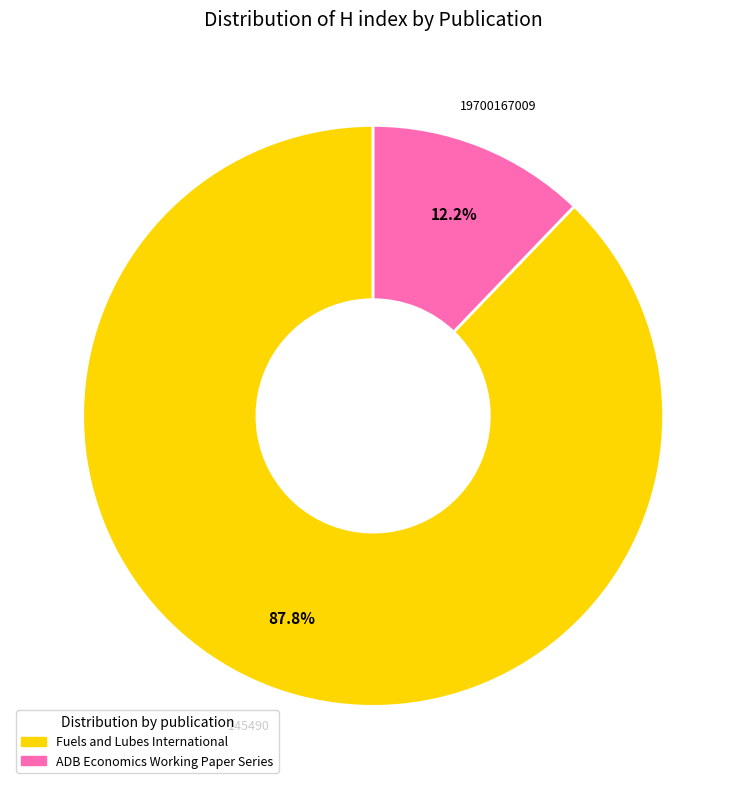

Is there a majority slice in this chart?

Yes